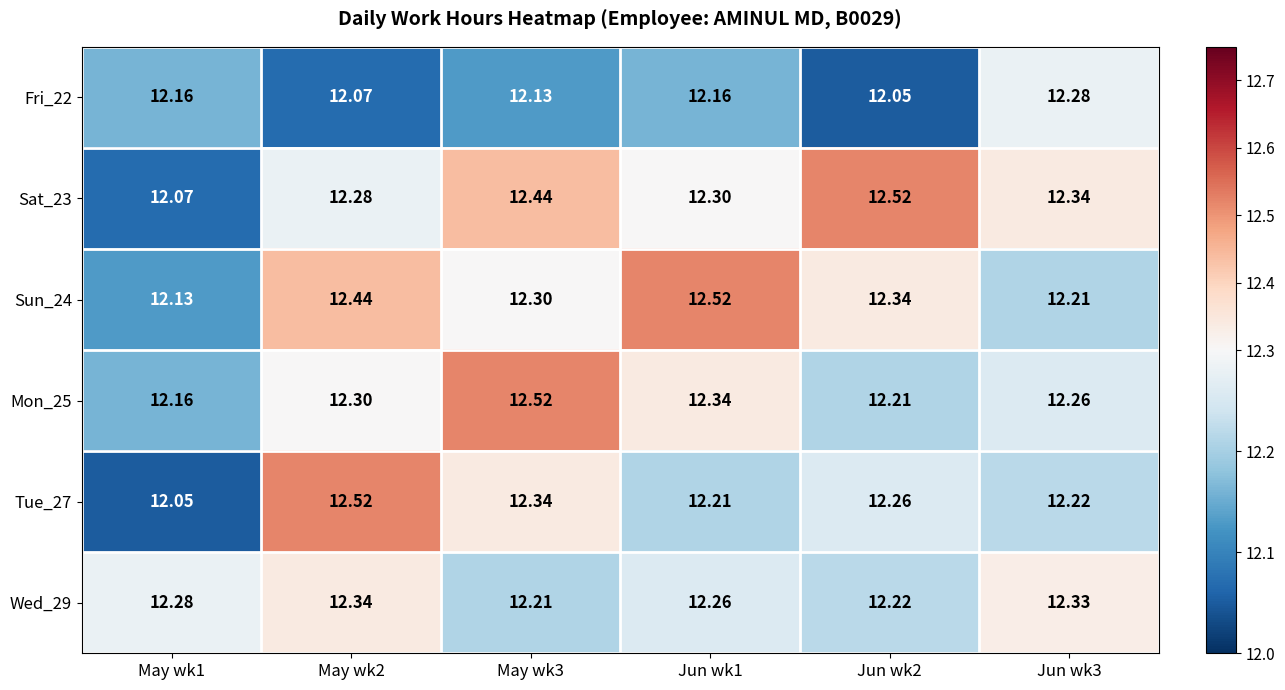

Is the value of Tue_27 at Jun wk3 greater than the value of Mon_25 at May wk3?

No